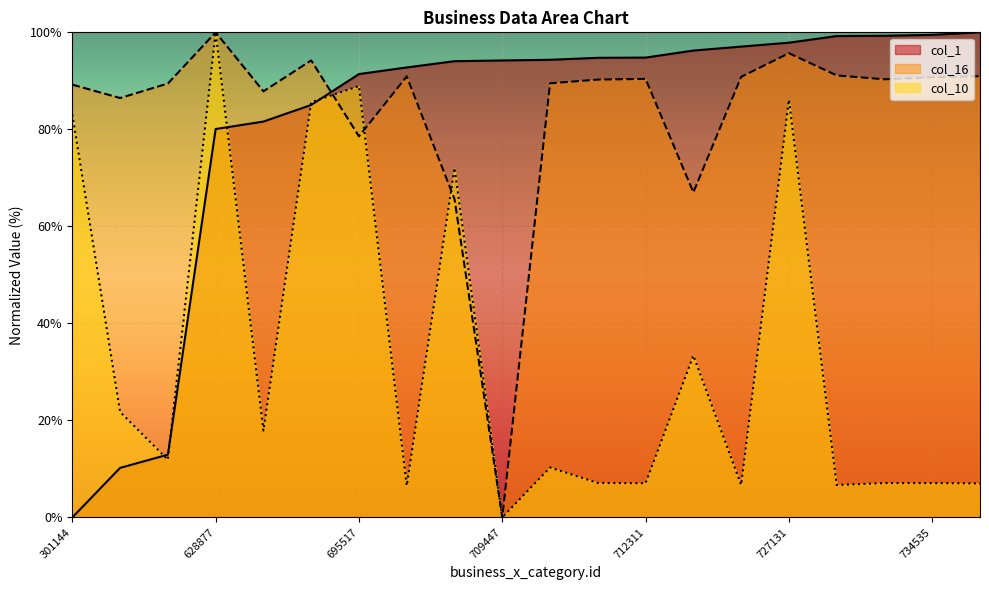

What is the difference between the maximum and minimum values in the col_10 series?

100.0